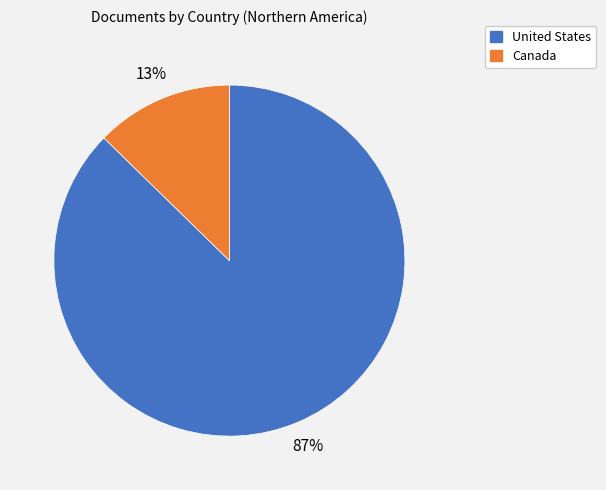

To the nearest percent, what percentage of the pie is United States?

87%